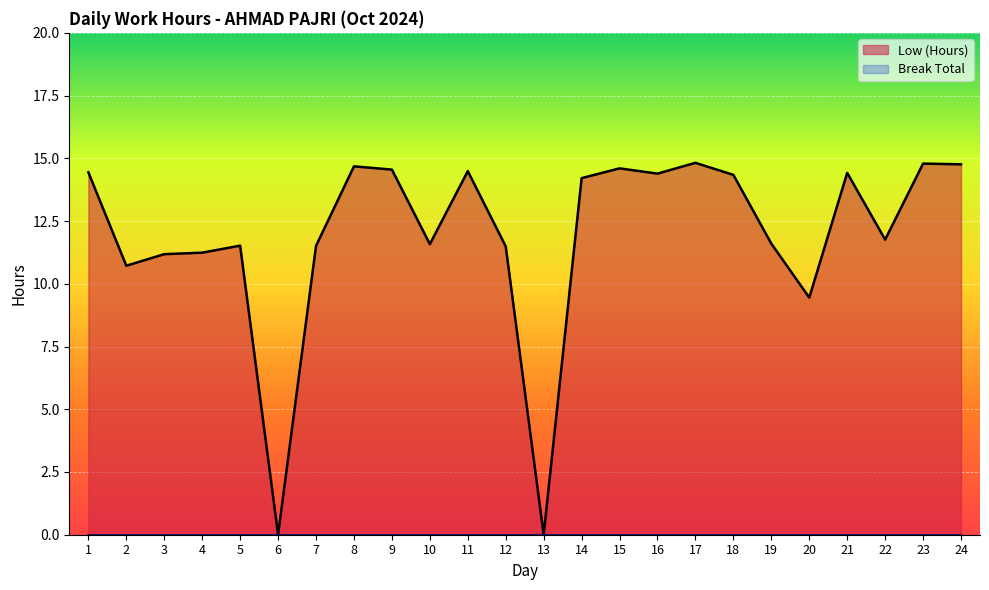

Rank the categories by value from lowest to highest.

6, 13, 20, 2, 3, 4, 12, 7, 5, 10, 19, 22, 14, 18, 16, 21, 1, 11, 9, 15, 8, 24, 23, 17